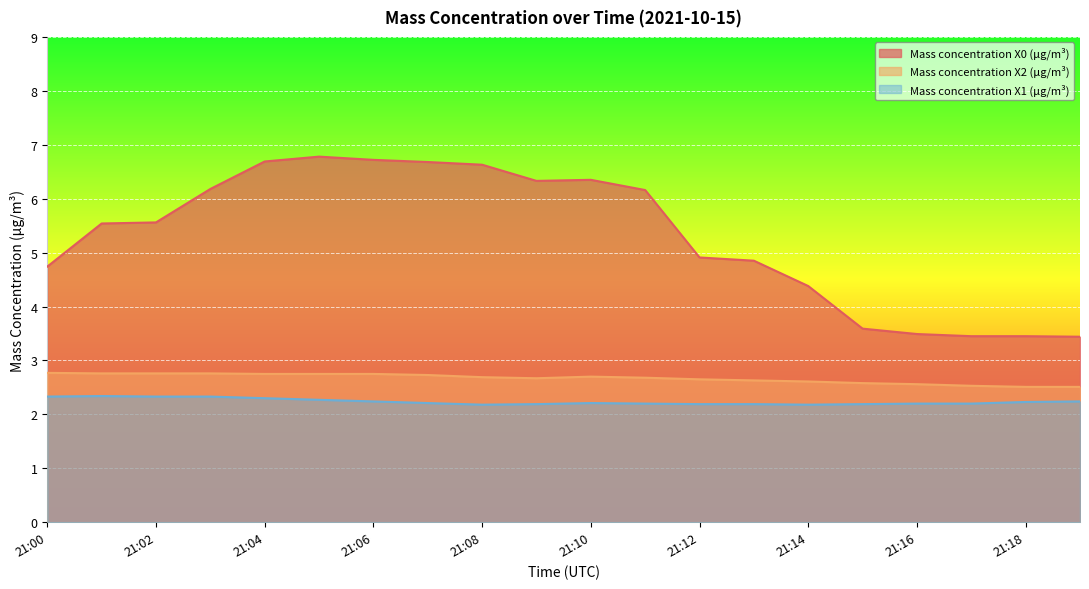

What is the total value across all series at 21:06?

11.7